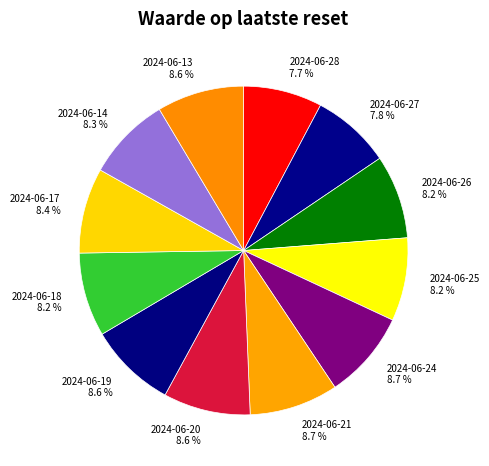

How many segments does this pie chart have?

12